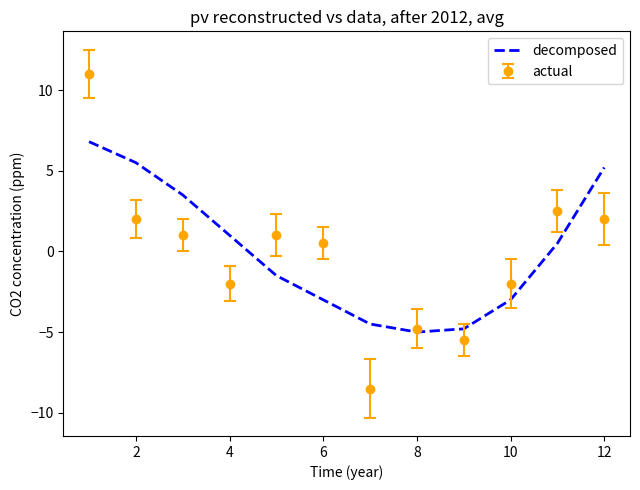

What is the minimum value for actual?

-8.5